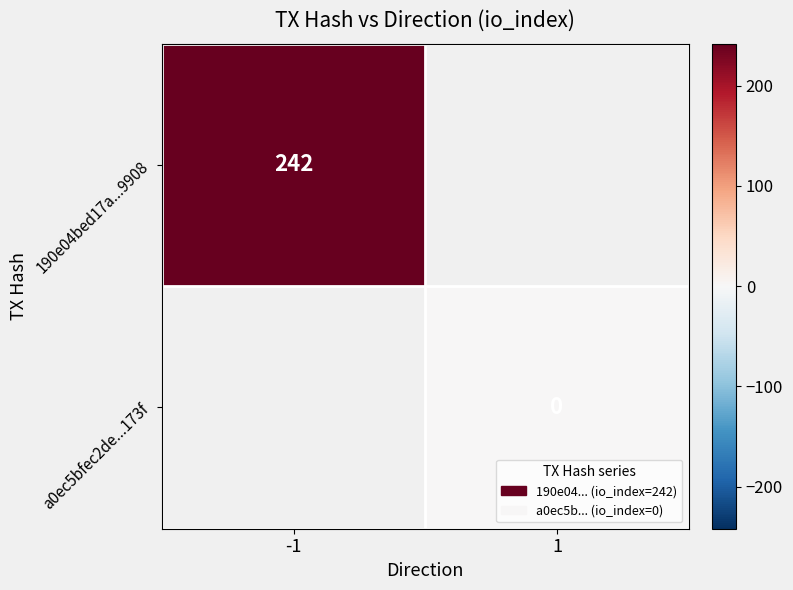

The value of 190e04bed17a...9908 at -1 is 342. True or false?

False